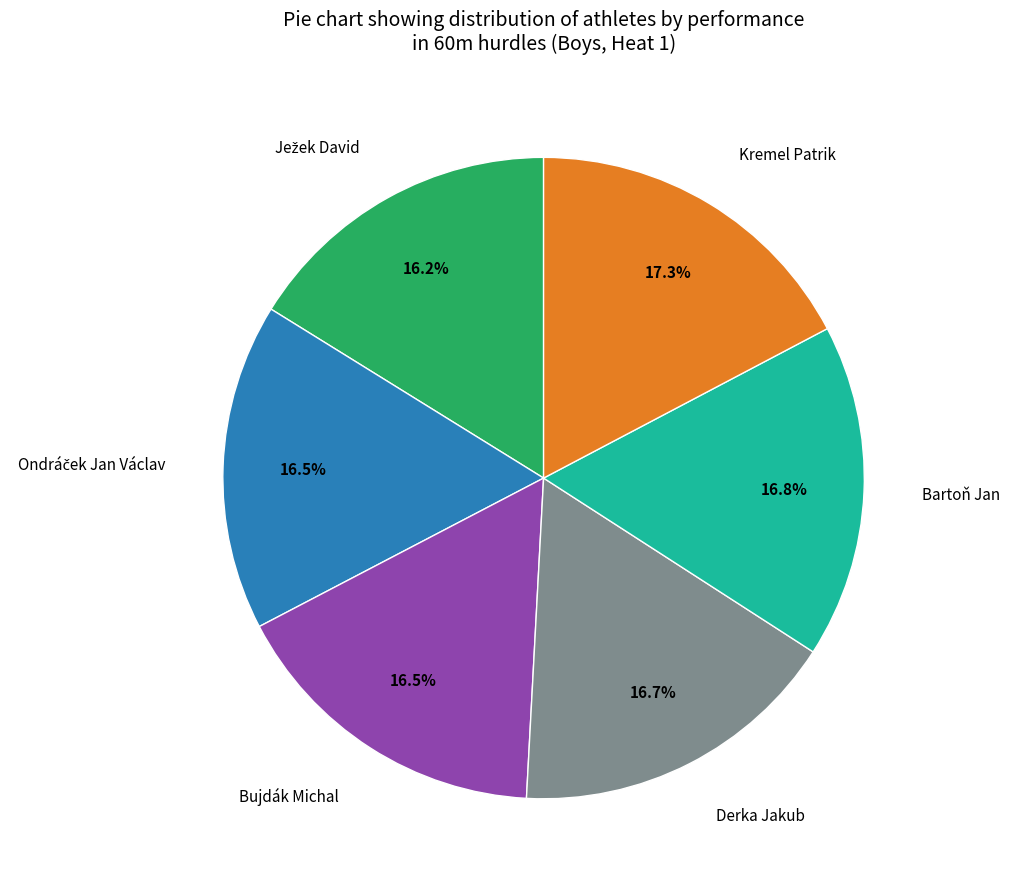

Combined, do Kremel Patrik and Bartoň Jan account for over 50%?

No